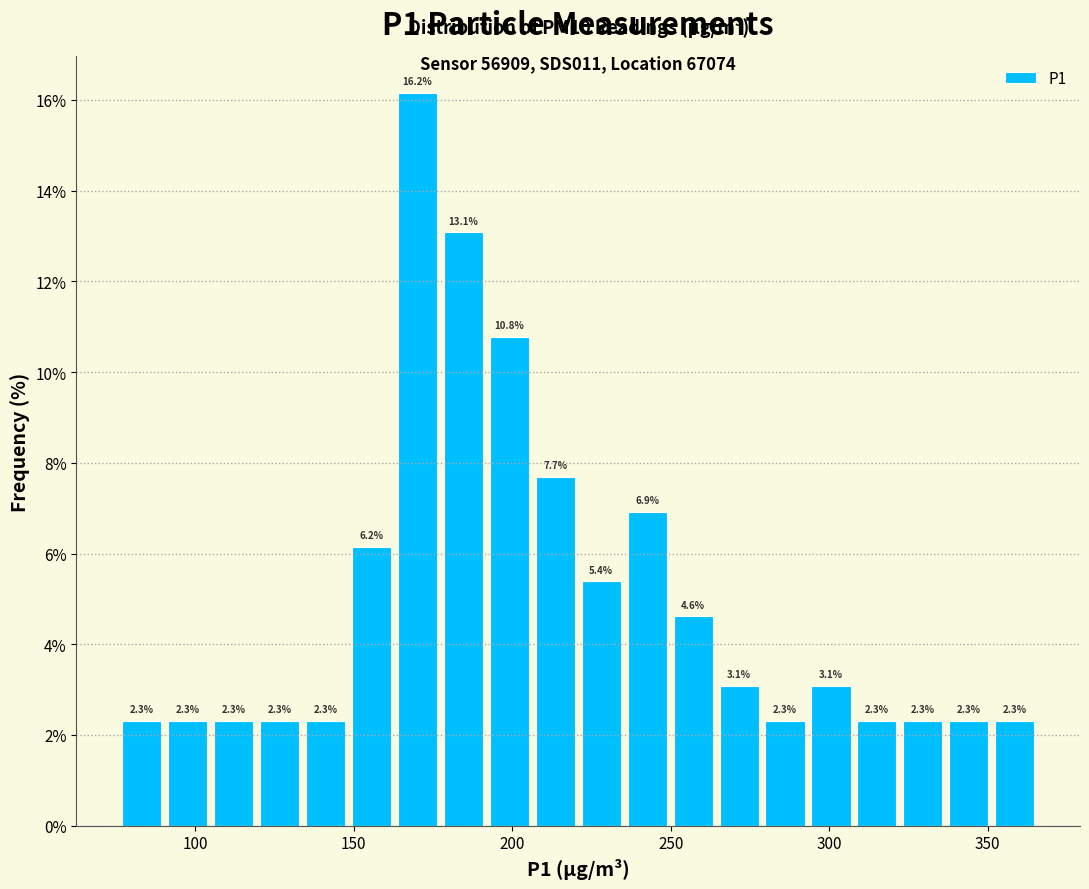

Read against the x-axis, roughly where is the centre of the tallest bar?

170